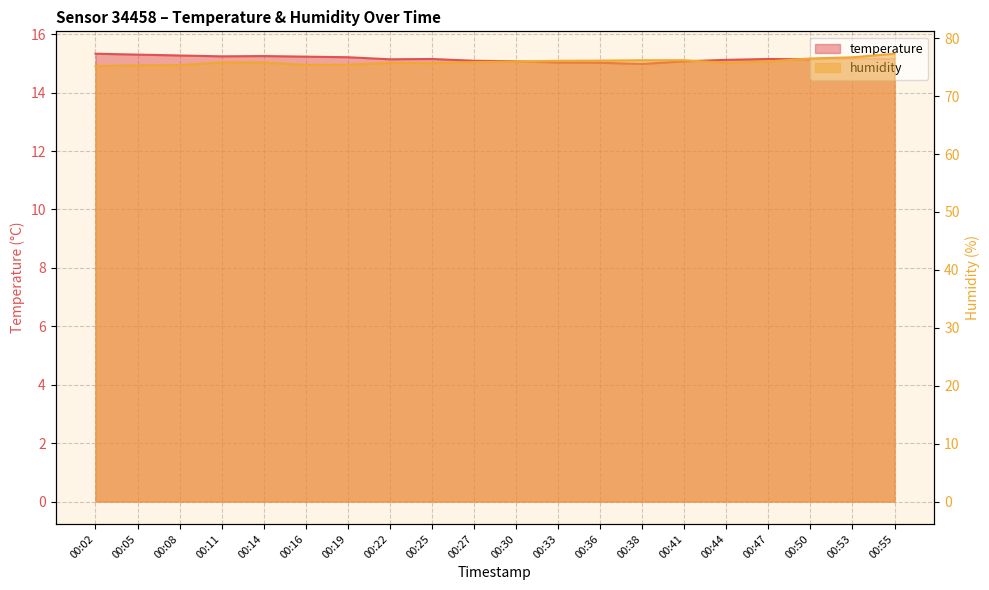

What is the sum of the humidity values at 00:19 and 00:44?

151.2